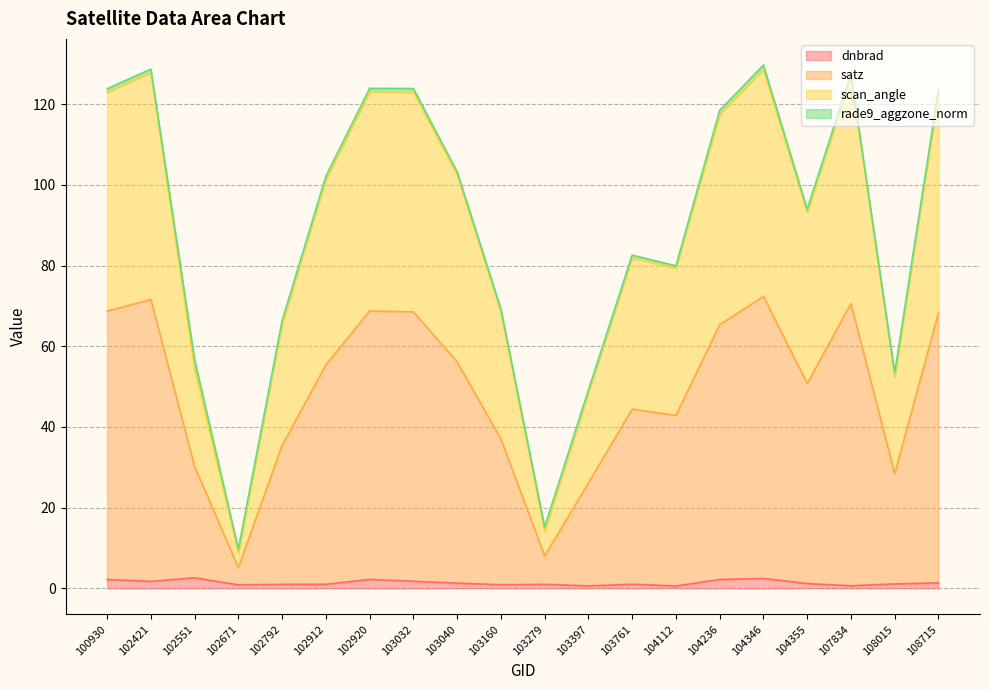

True or false: satz has a value of 18.8 at 103279.

False